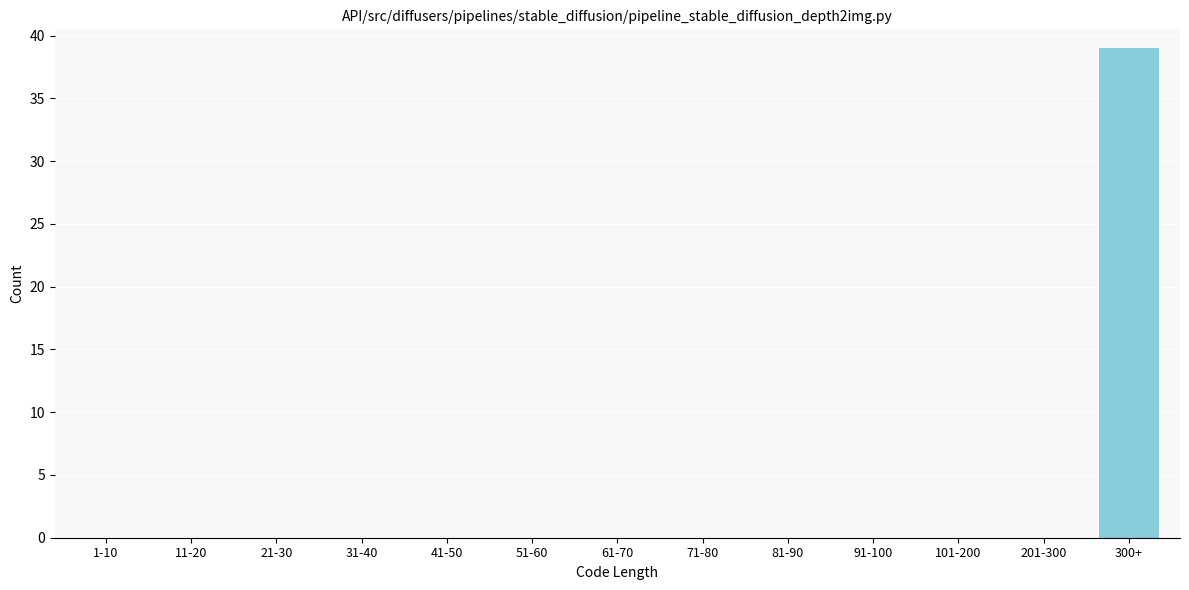

Reading left to right, extract all data points from this chart.

1-10=0	11-20=0	21-30=0	31-40=0	41-50=0	51-60=0	61-70=0	71-80=0	81-90=0	91-100=0	101-200=0	201-300=0	300+=39